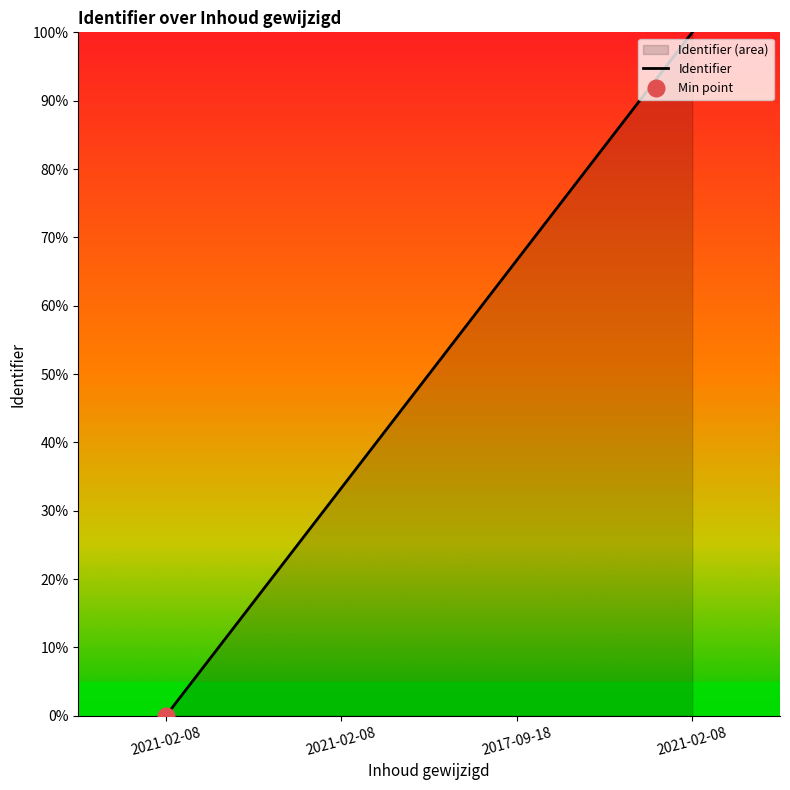

Where does the data first go above 66?

2017-09-18